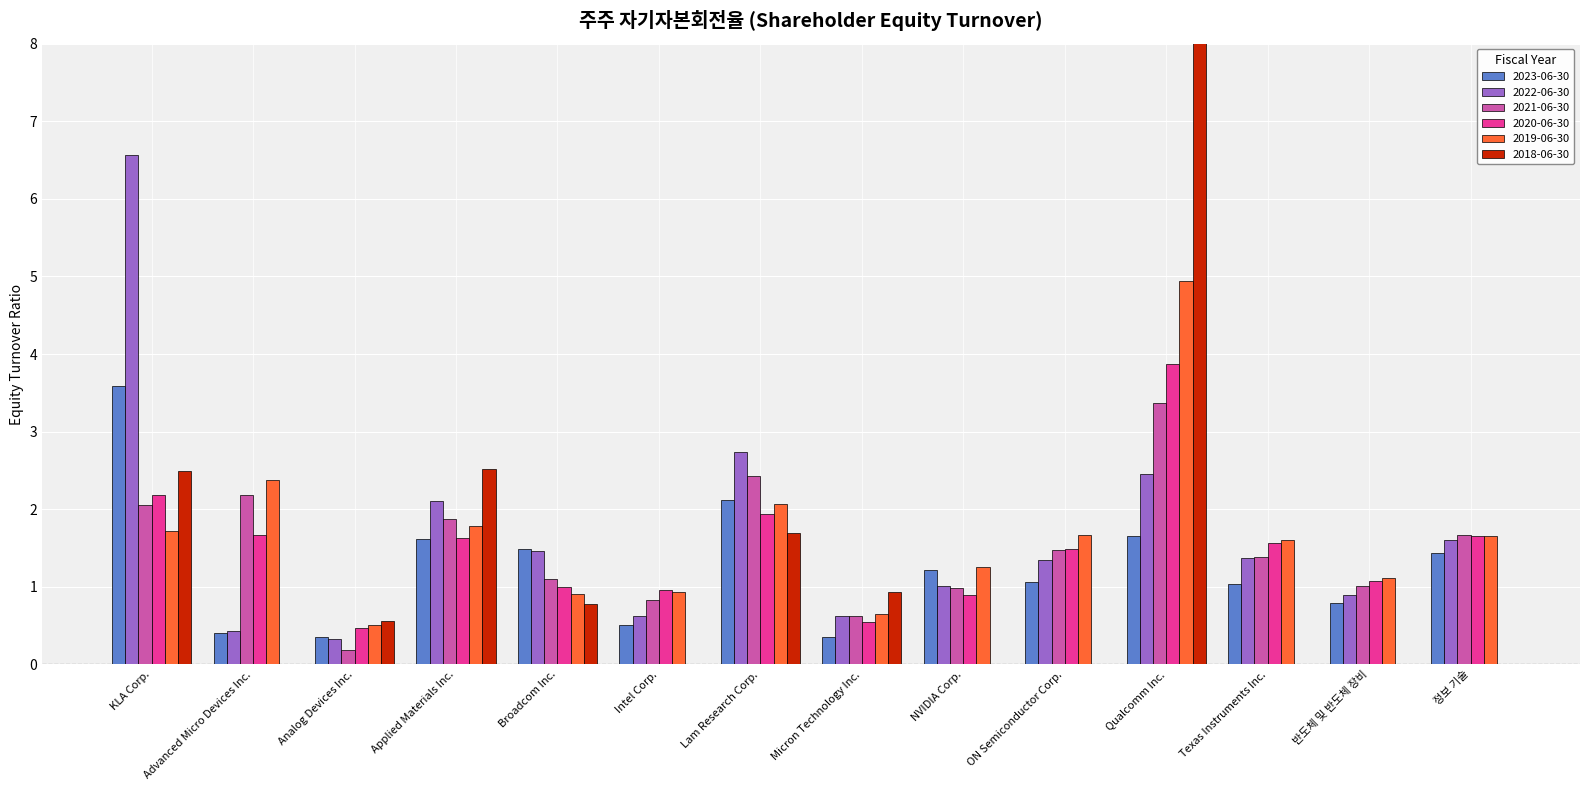

Between Lam Research Corp. and NVIDIA Corp., which series saw the biggest shift?

2022-06-30